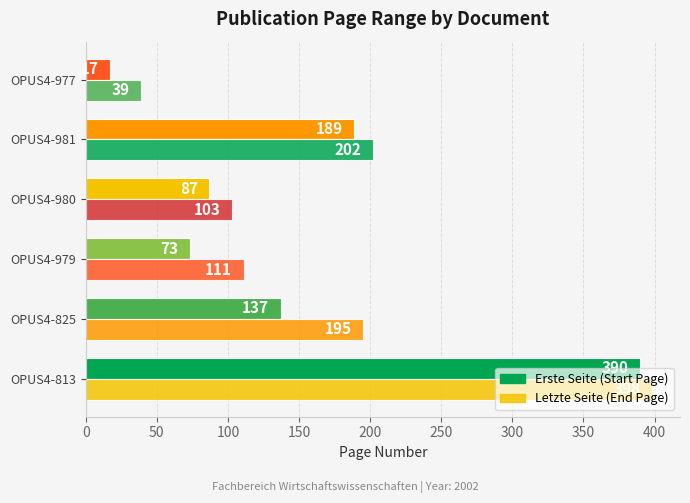

What is the greatest value displayed?

398